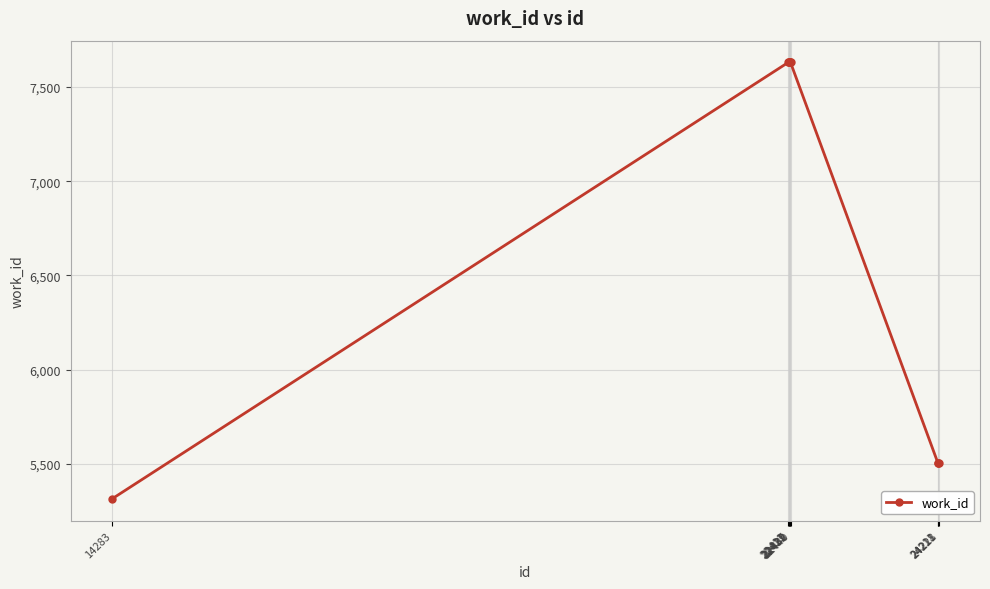

What is the value of the 9th point from the left?

5507